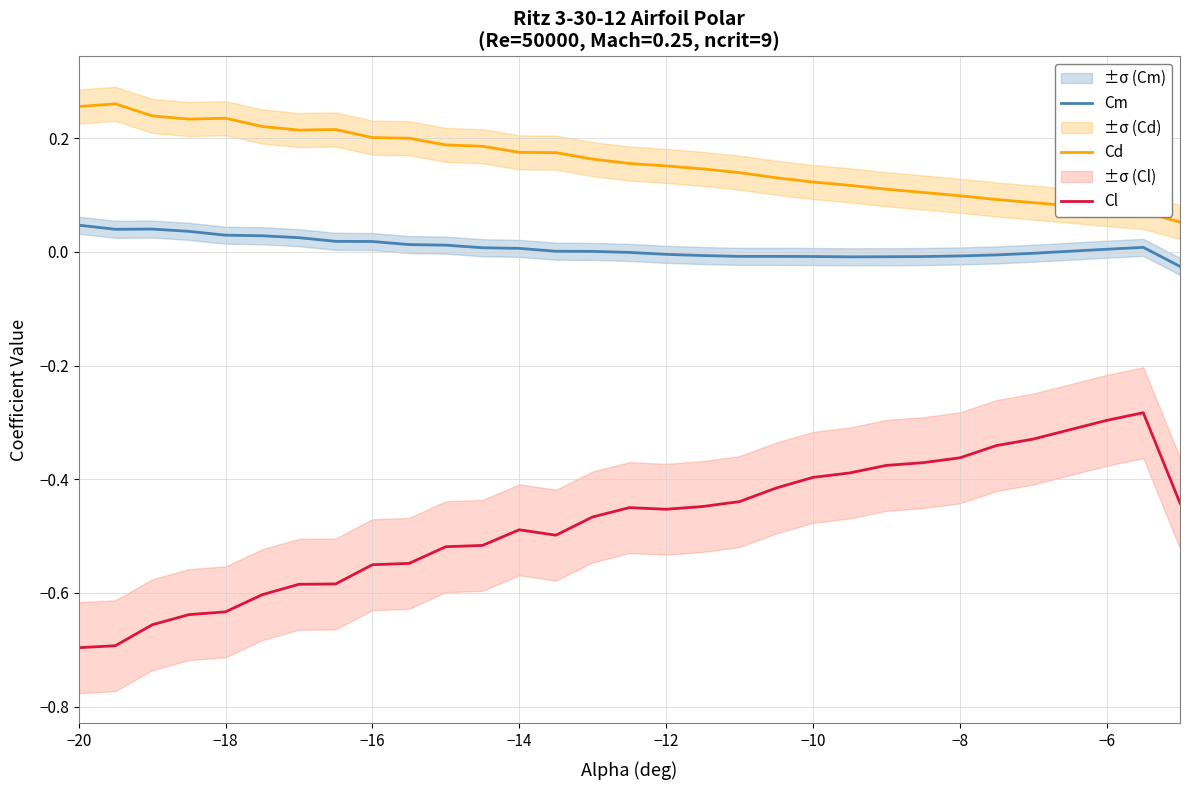

Which category has the lowest value across all series?

−20